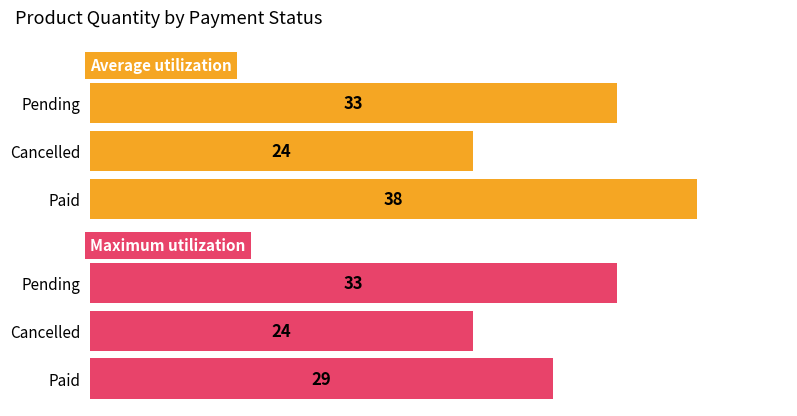

What is the sum of the Average utilization values at 2 and 1?

57